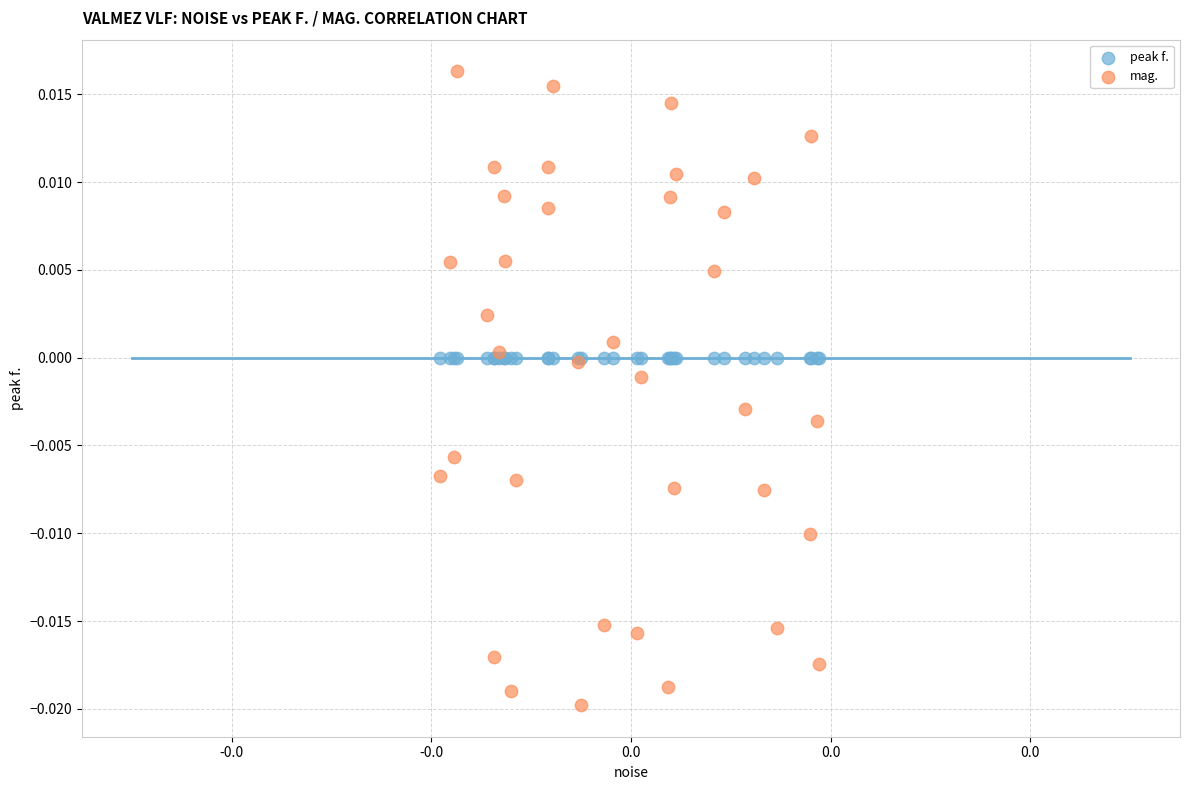

Which series reaches the maximum Y coordinate?

mag.